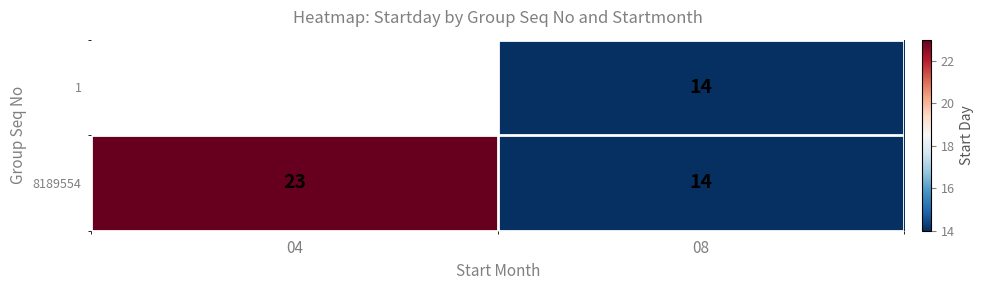

What is the difference between the maximum and minimum values in the 8189554 series?

9